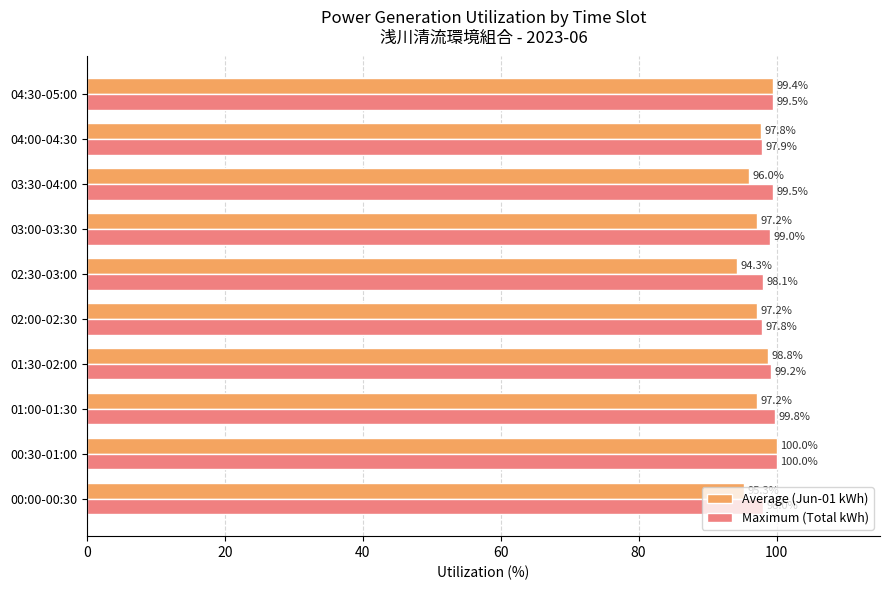

At which label does Average (Jun-01 kWh) reach its minimum?

02:30-03:00